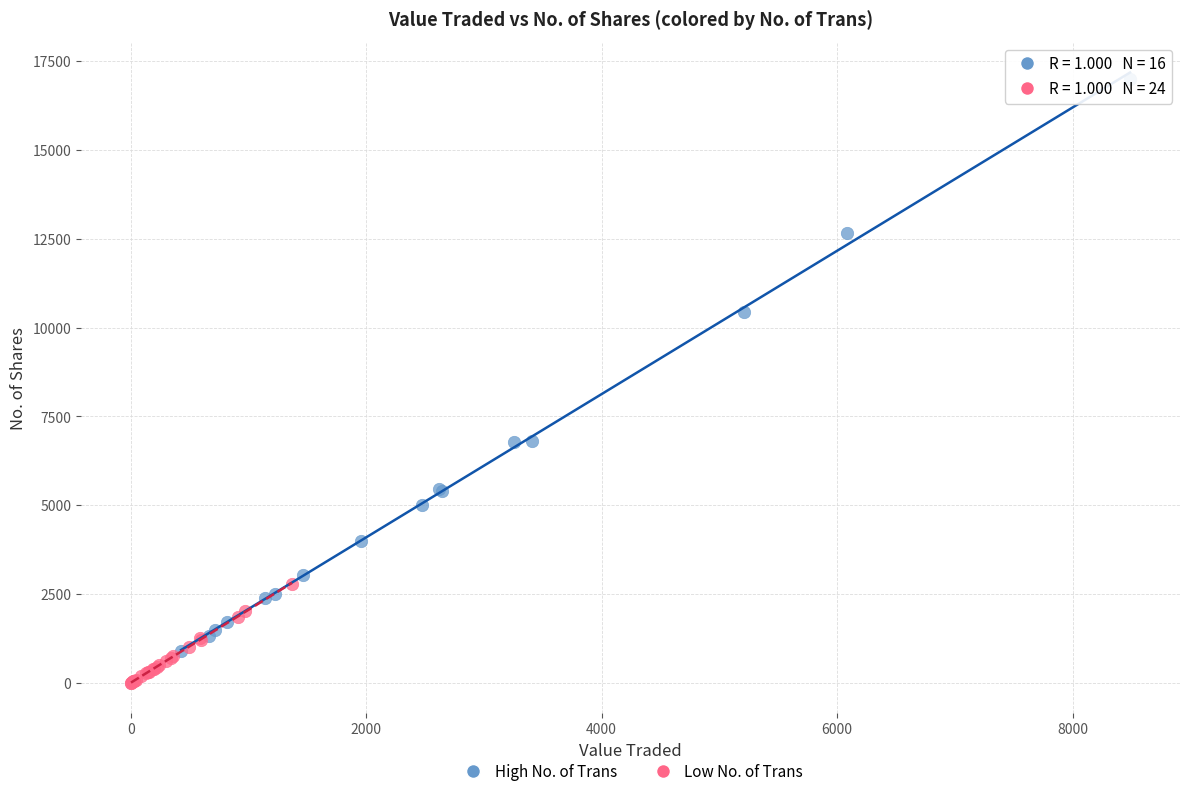

Which series has the largest Y range (max minus min)?

High No. of Trans